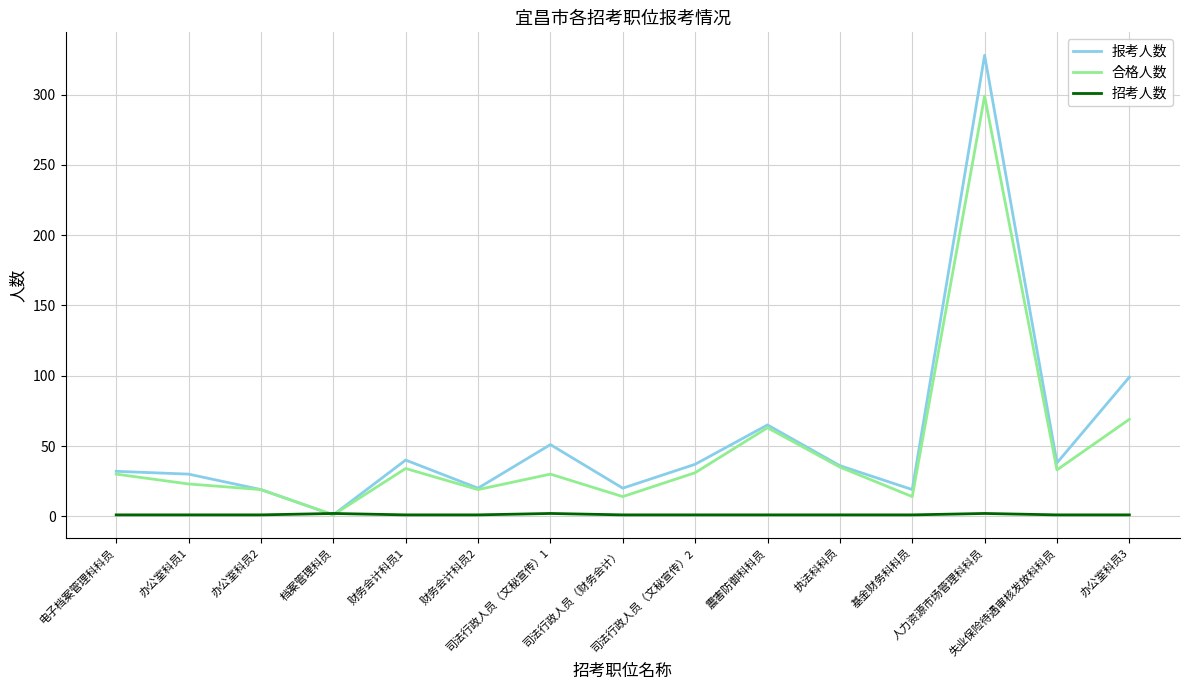

At which label does 合格人数 reach its peak?

人力资源市场管理科科员